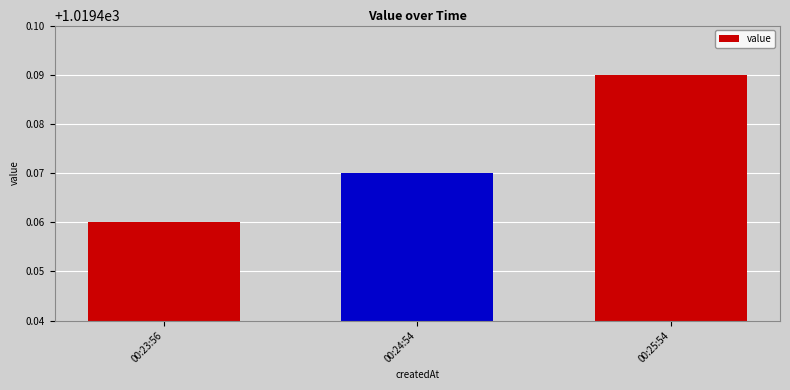

List the labels in order of value, smallest first.

00:23:56, 00:24:54, 00:25:54